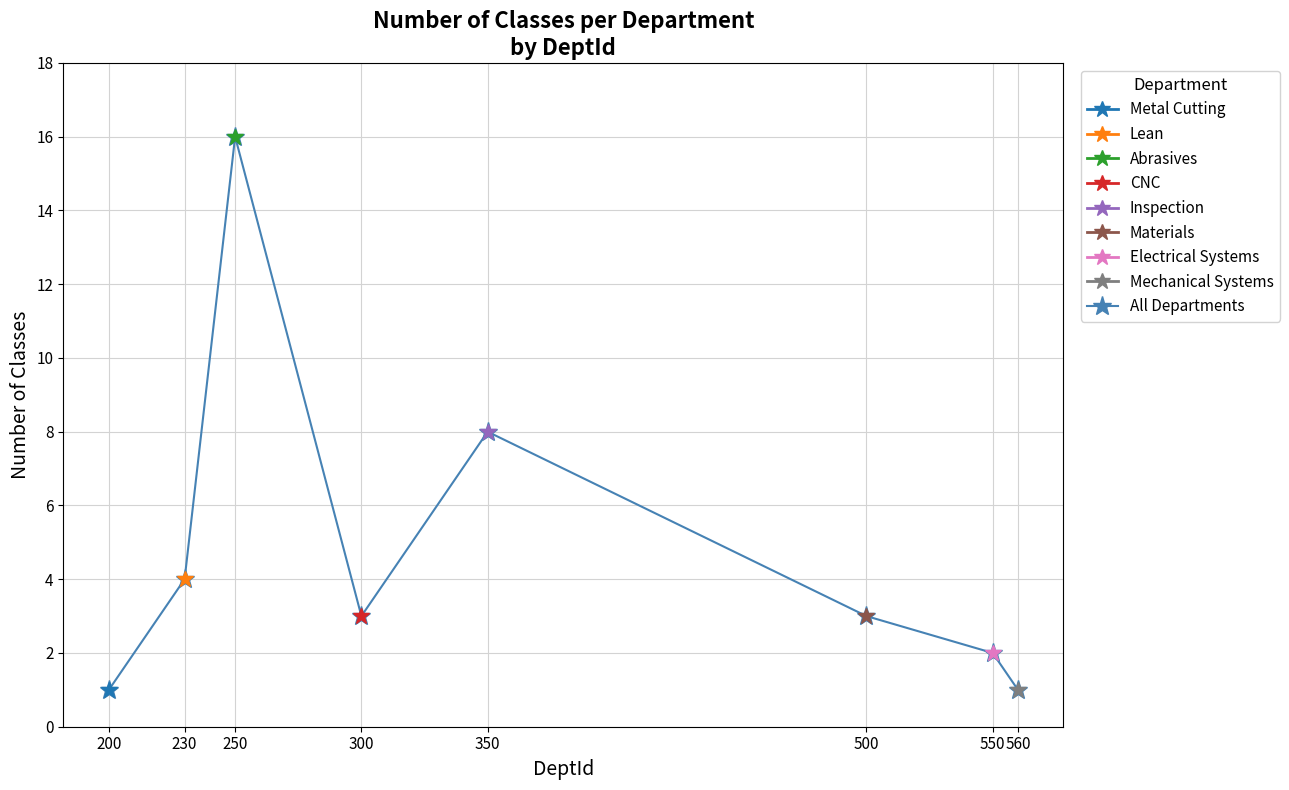

Rank the categories by value from lowest to highest.

200, 560, 550, 300, 500, 230, 350, 250